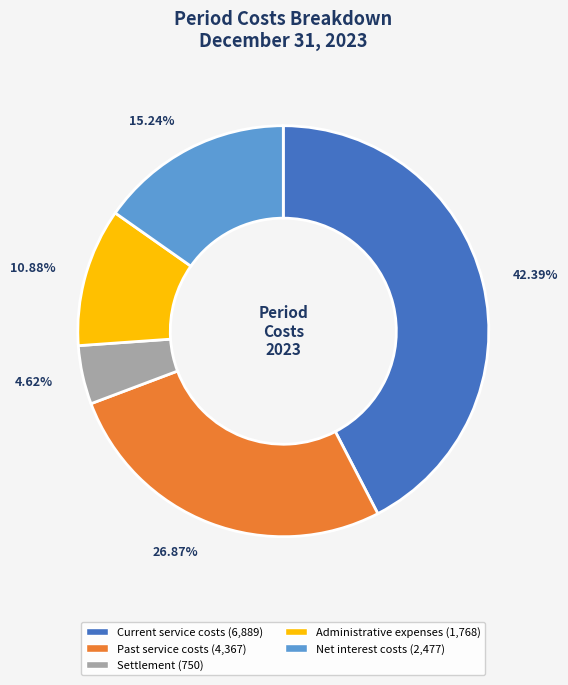

To the nearest percent, what is the combined percentage of Current service costs and Past service costs?

69%